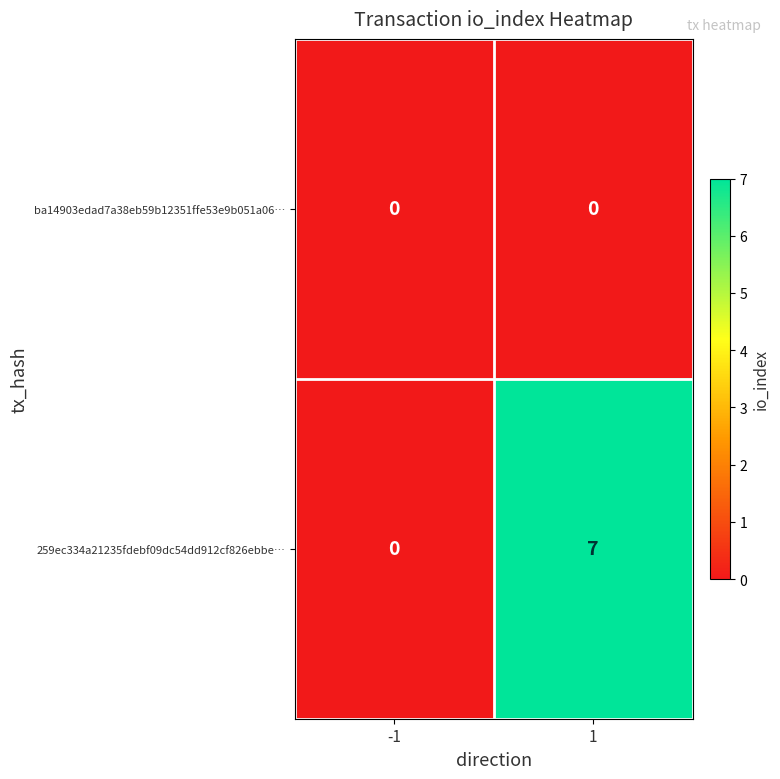

At 1, list the series in order from largest to smallest.

259ec334a21235fdebf09dc54dd912cf826ebbe…, ba14903edad7a38eb59b12351ffe53e9b051a06…